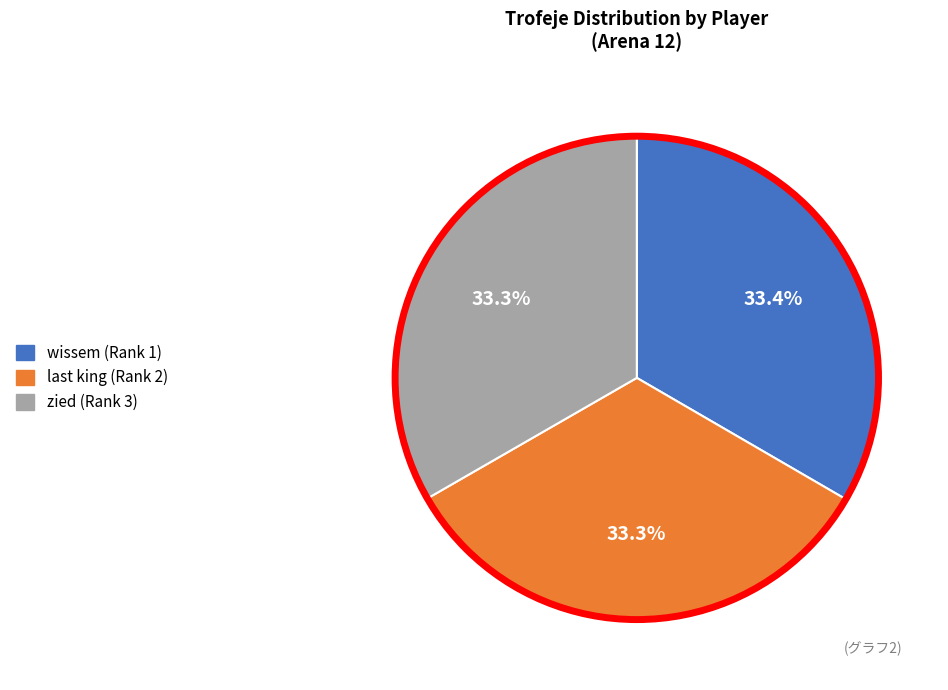

Count the number of slices in the pie.

3